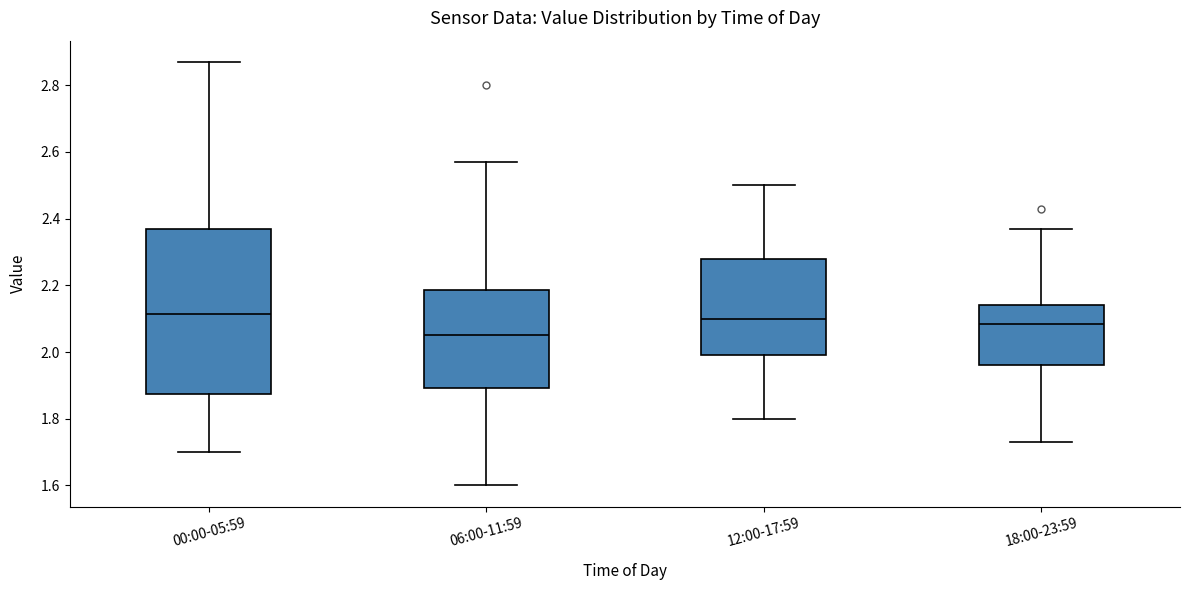

Which box has the lowest median line?

06:00-11:59